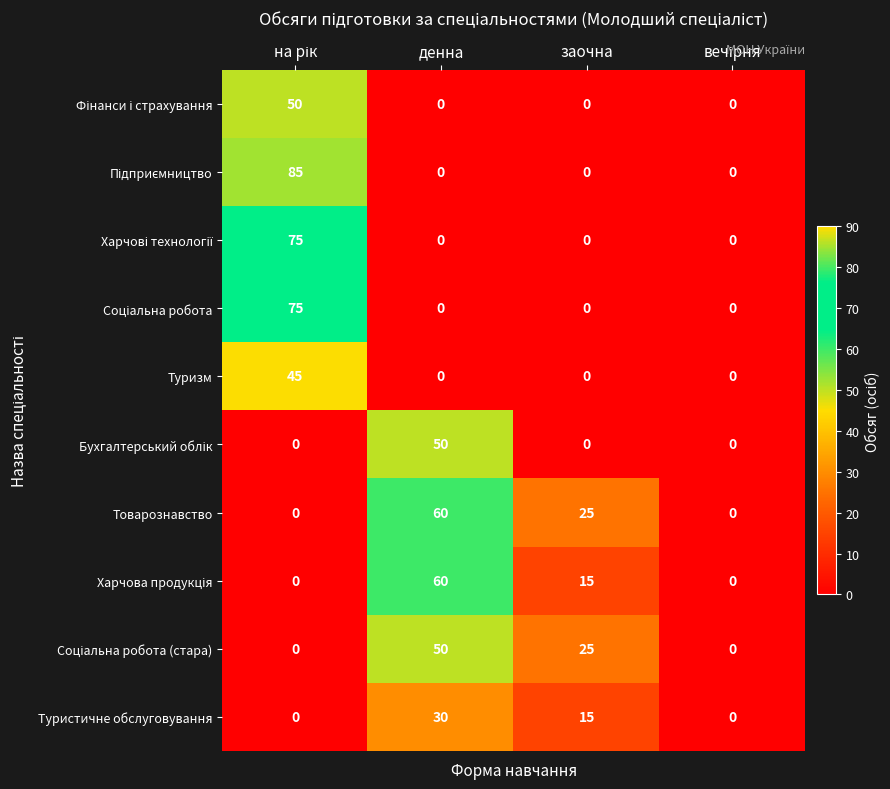

What is the sum of all Товарознавство values?

85